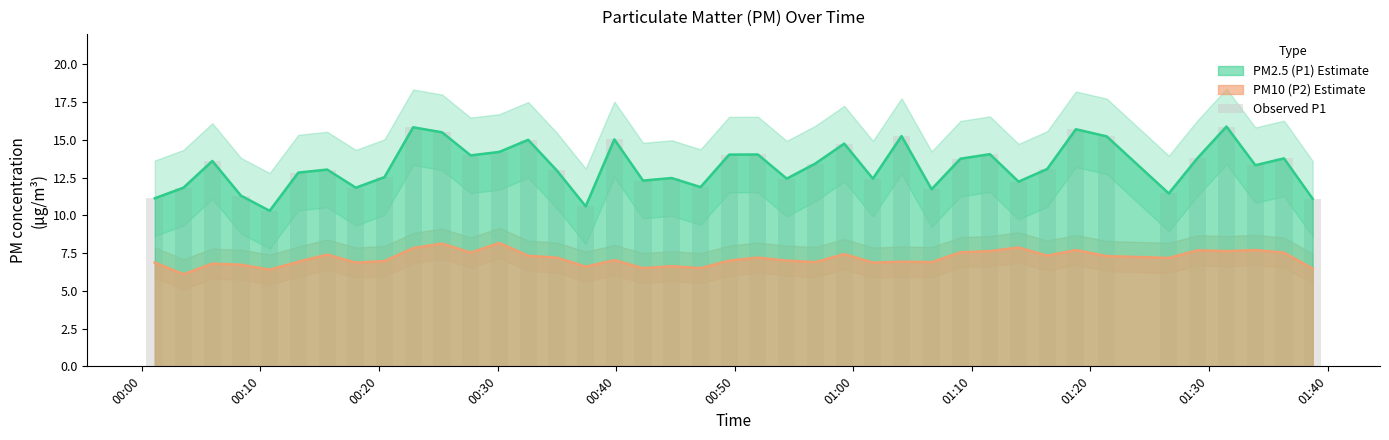

The P2 series shows 4.8 at 36. True or false?

False